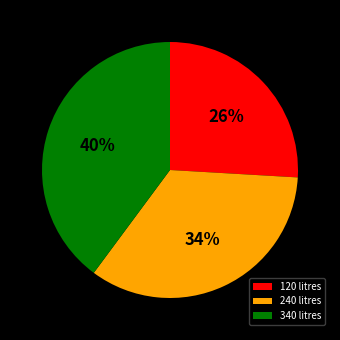

To the nearest percent, what is the difference between the 340 litres and 240 litres slice percentages?

6%